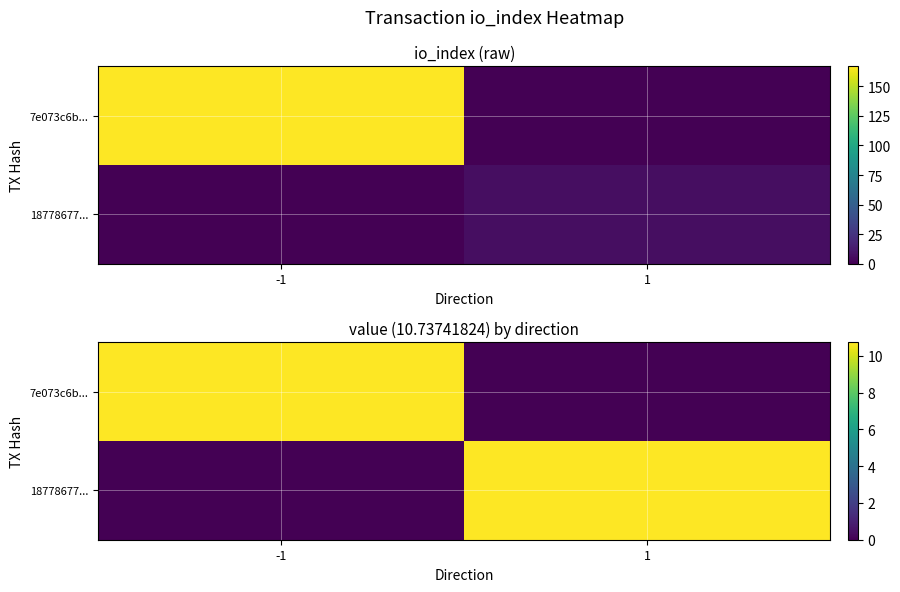

Which series changed the most between -1 and 1?

7e073c6b...